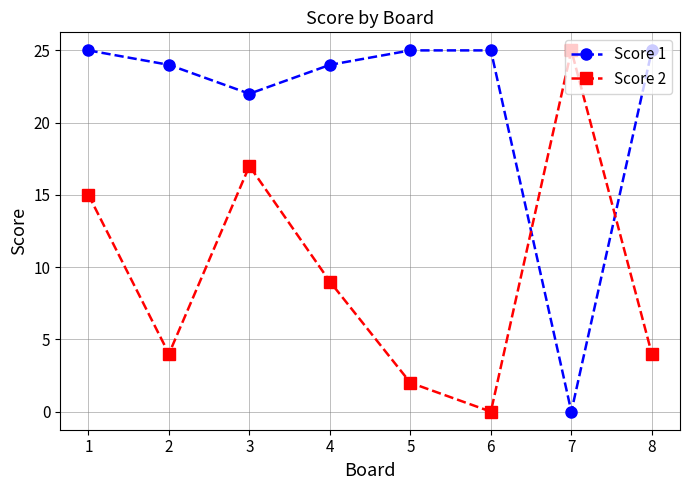

Read the Score 2 value at 3, to the nearest 5.

15